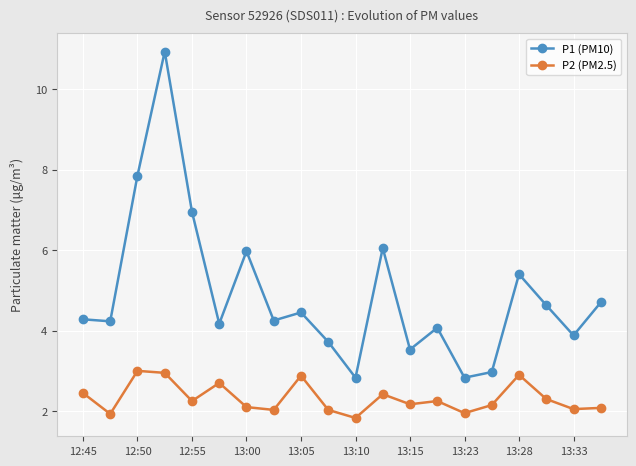

Rank the series by their maximum value, from highest to lowest.

P1 (PM10), P2 (PM2.5)